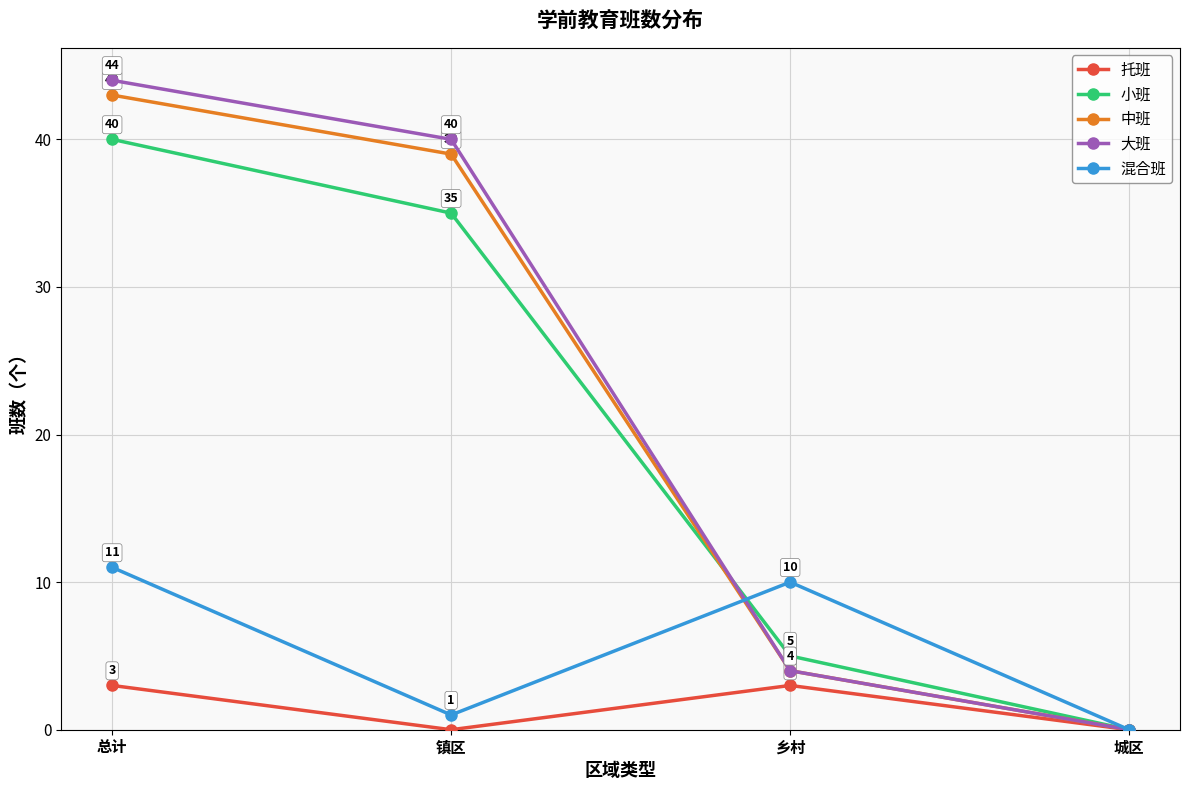

Reading left to right, what are all the values shown in this chart?

托班: 3	0	3	0
小班: 40	35	5	0
中班: 43	39	4	0
大班: 44	40	4	0
混合班: 11	1	10	0